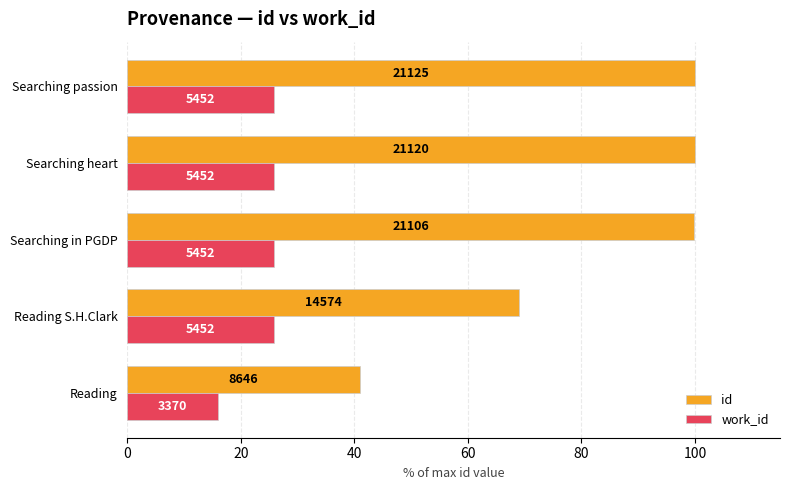

What are all the series names shown in the legend?

id, work_id